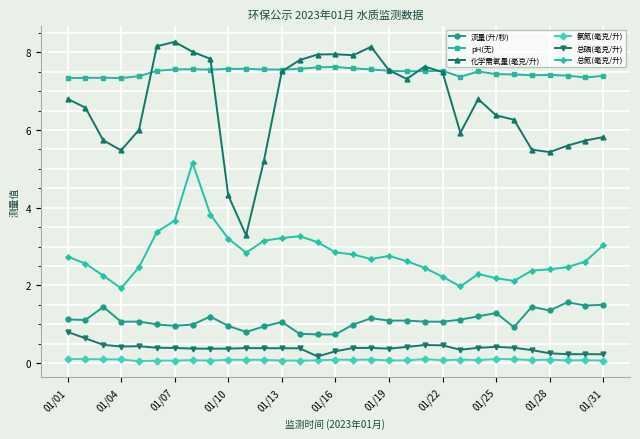

Which series has the widest spread of values?

化学需氧量(毫克/升)